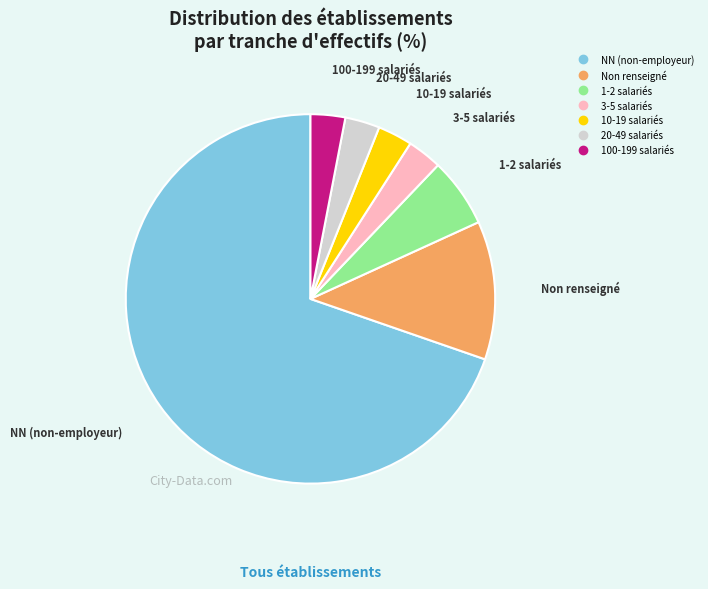

Is there any slice that represents more than half of the pie?

Yes